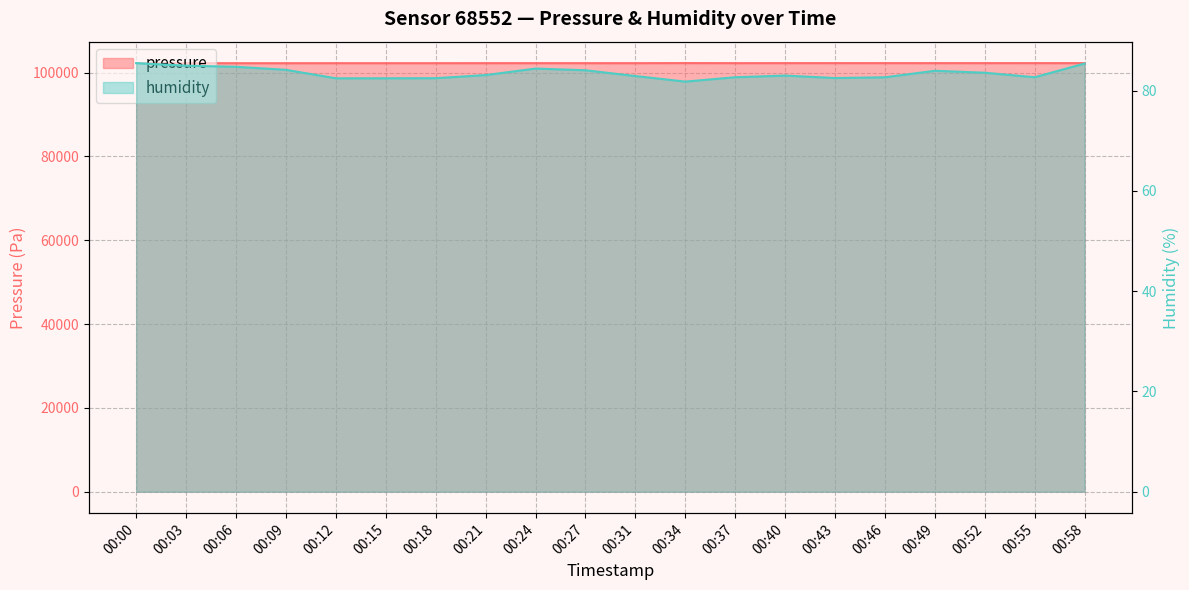

How many lines are shown in the chart?

2